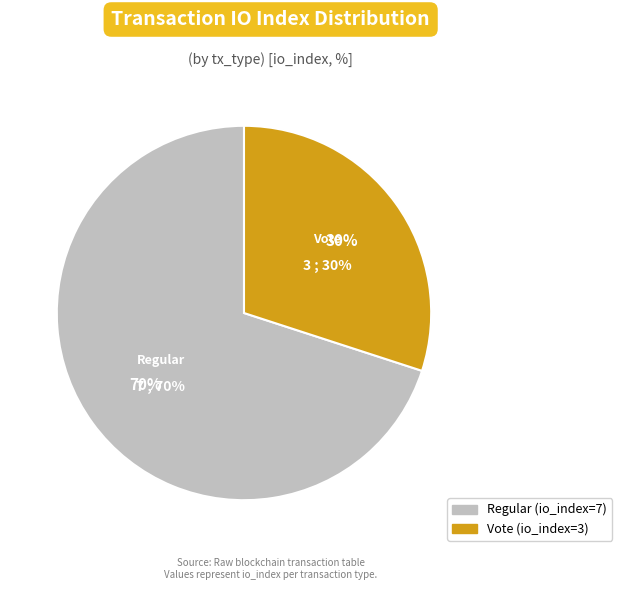

Combined, do Regular (io_index=7) and Vote (io_index=3) account for over 50%?

Yes